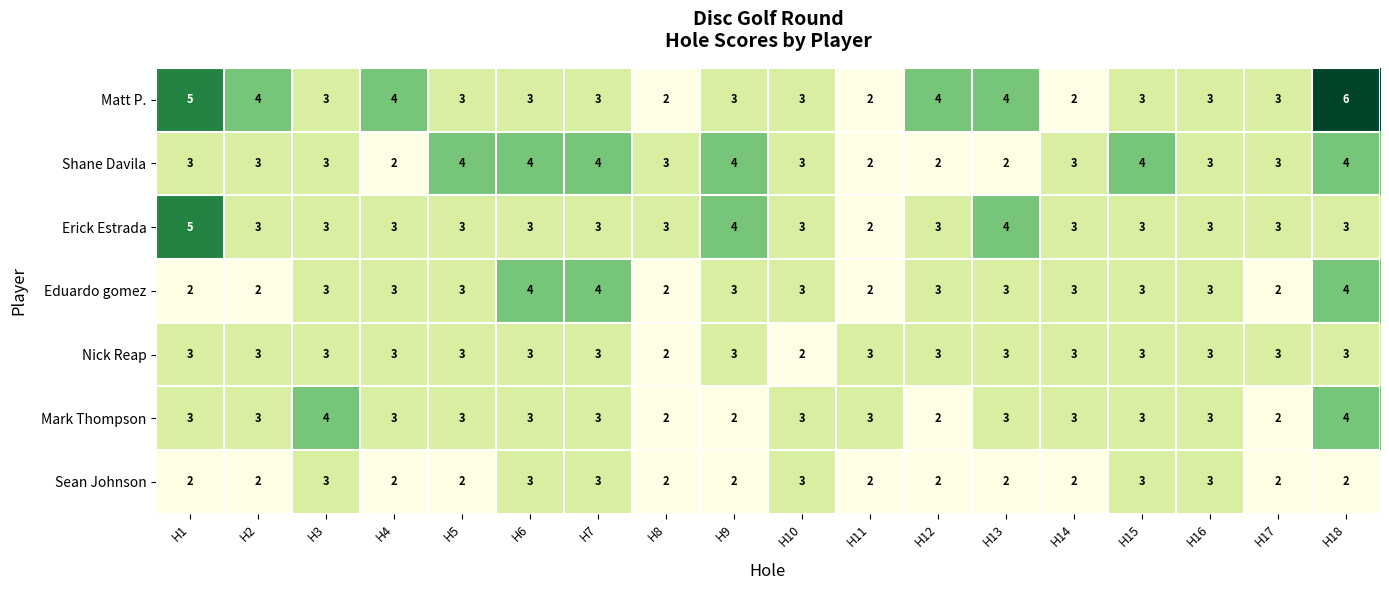

At which category is the sum across all series the highest?

H18